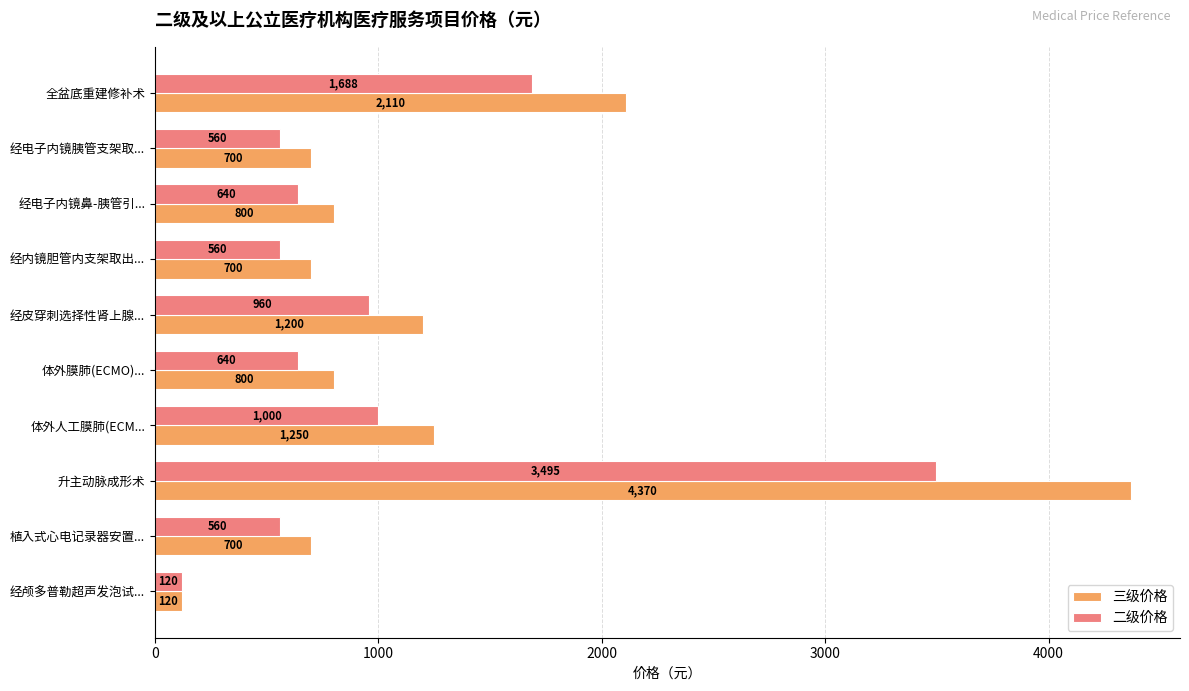

Where is 三级价格 nearest to the value 2245?

全盆底重建修补术